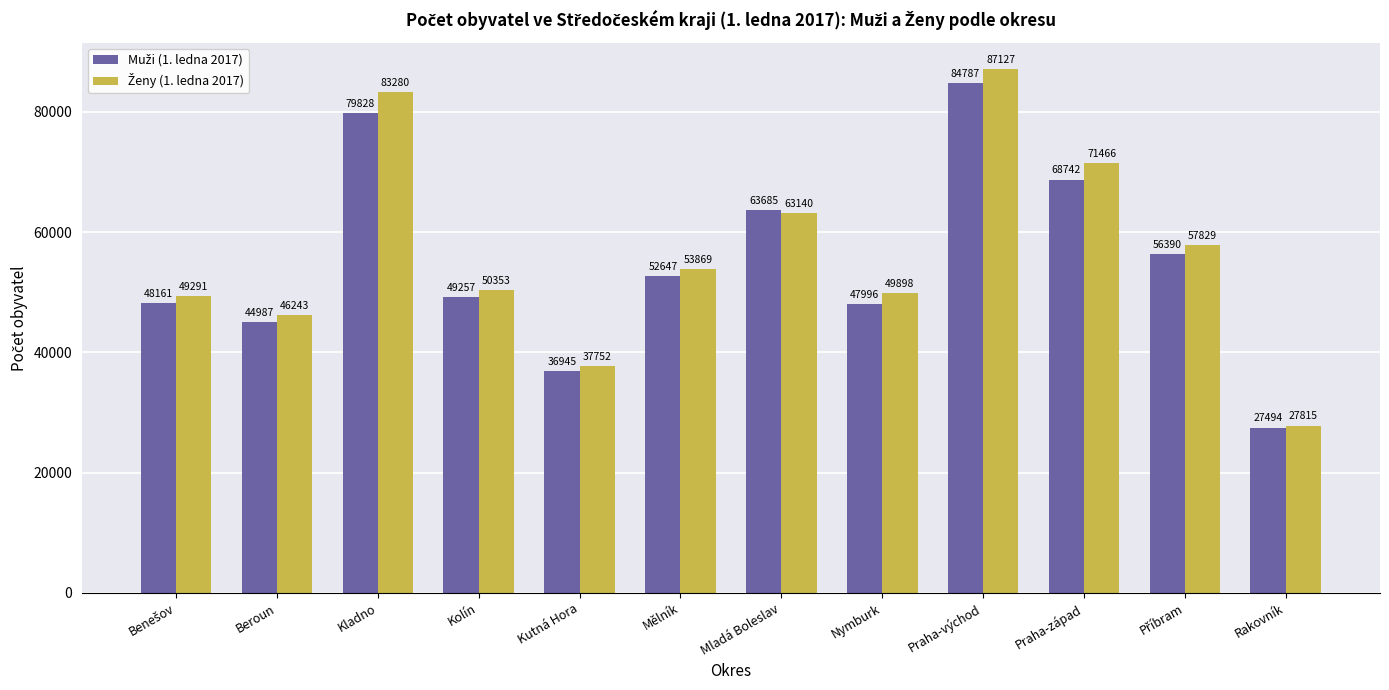

How many categories are shown in the chart?

12